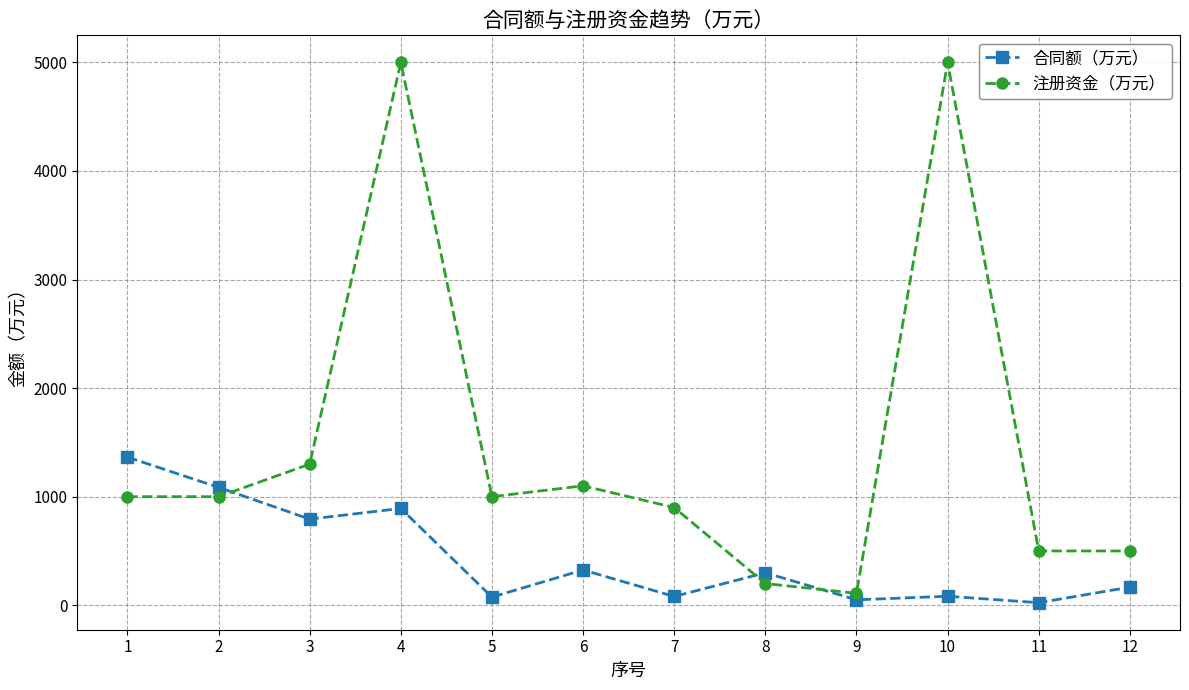

What is the difference between the 合同额（万元） values at 6 and 7?

244.0